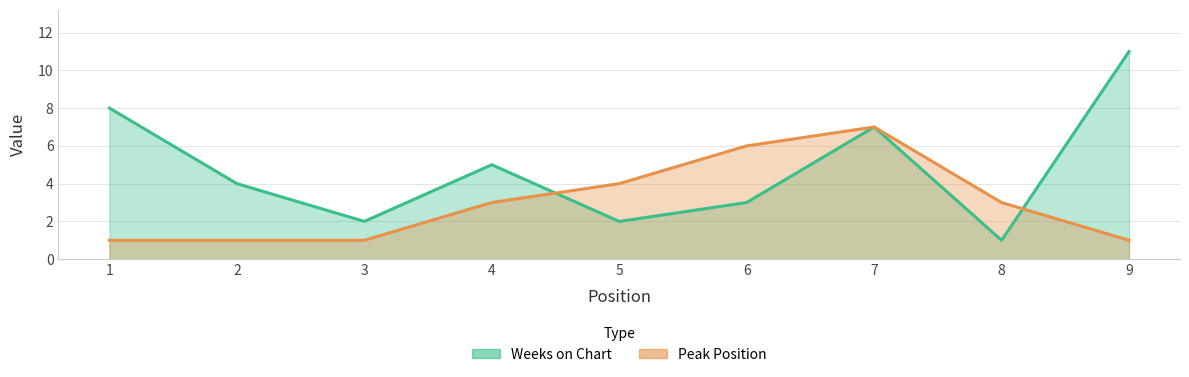

How many values in the Weeks on Chart series are below 4?

4